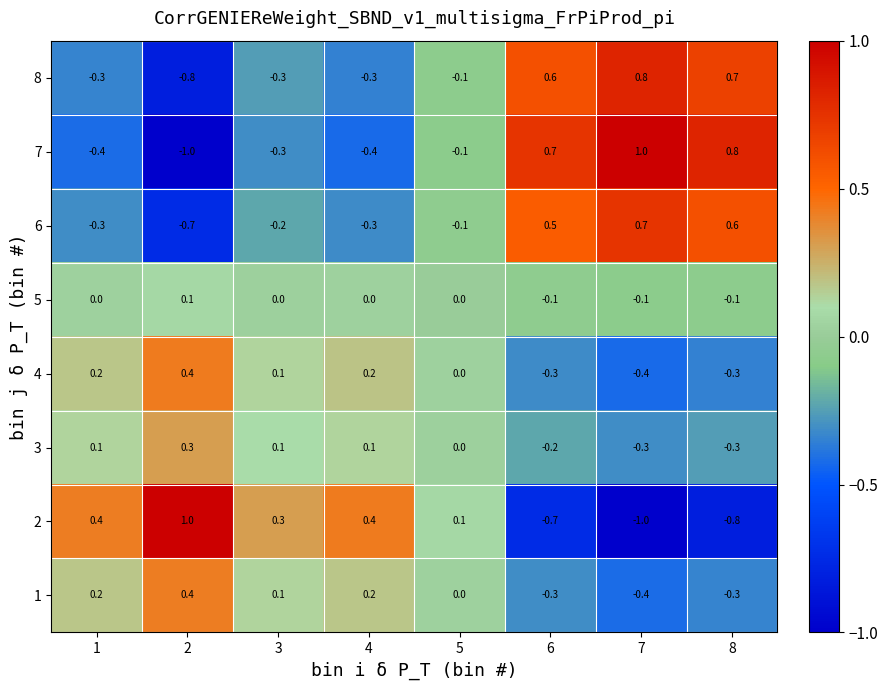

What is the minimum value shown in the chart?

-1.0